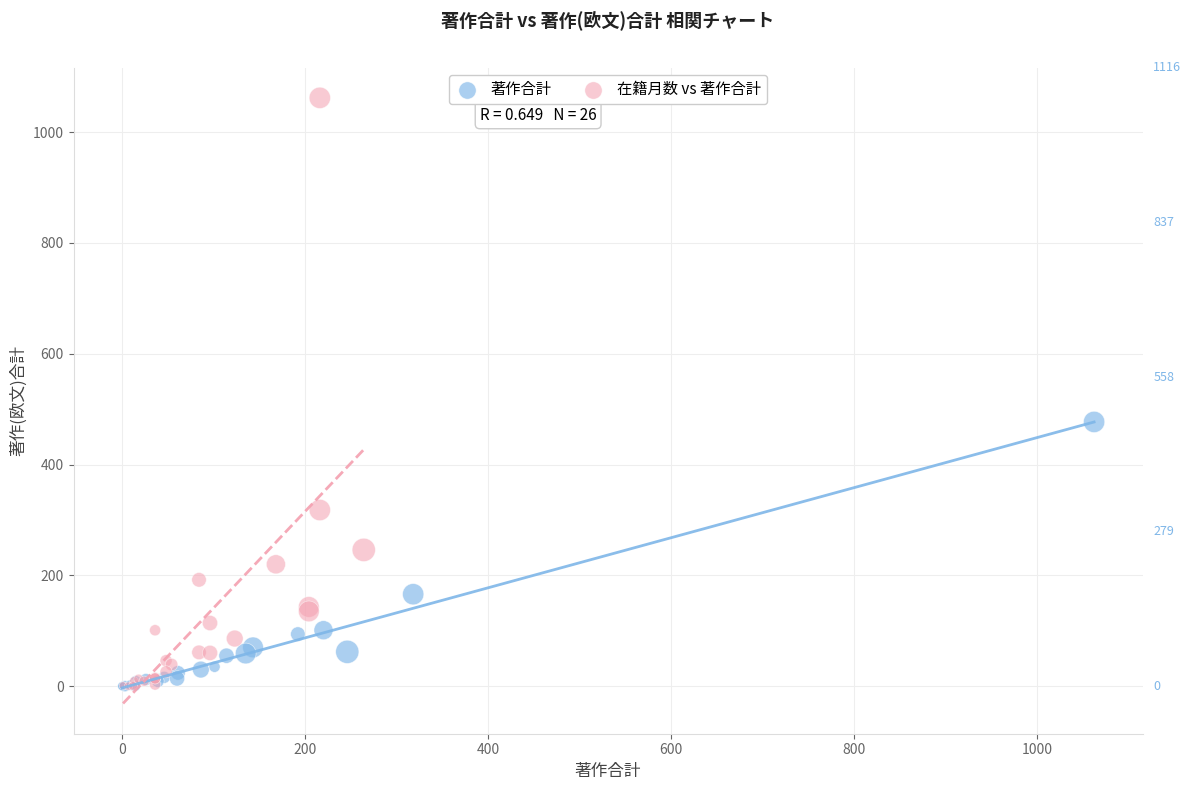

What are all the series names shown in the legend?

著作合計, 在籍月数 vs 著作合計